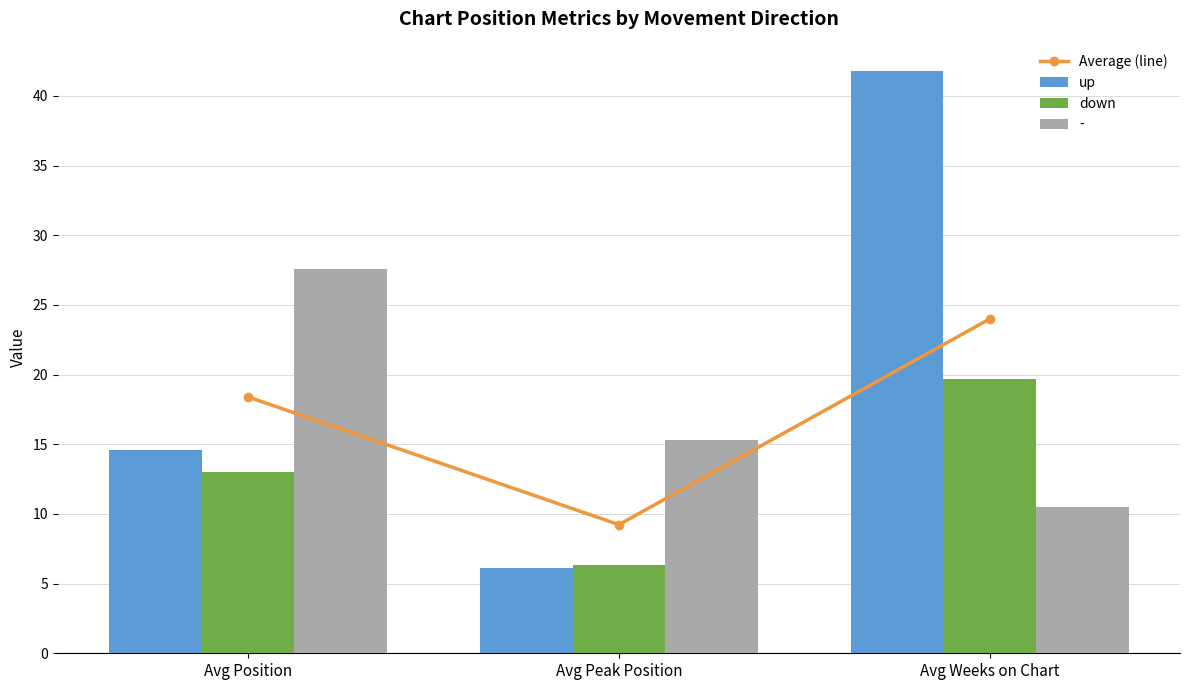

What is the approximate value of Average (line) at Avg Position?

18.4